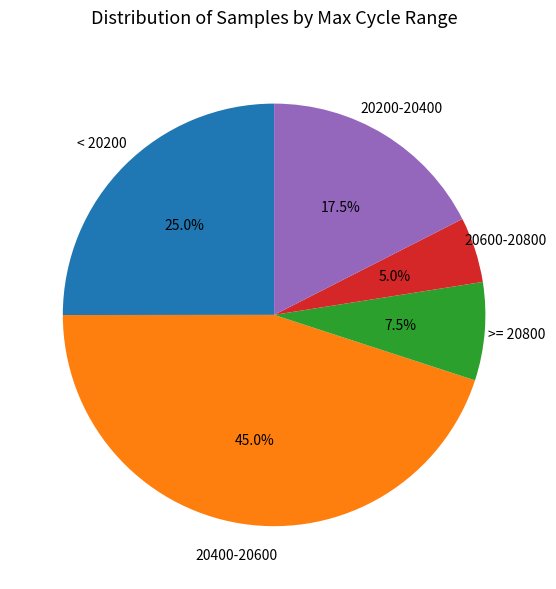

What is the ratio of the value at 20400-20600 to the value at 20200-20400?

2.6